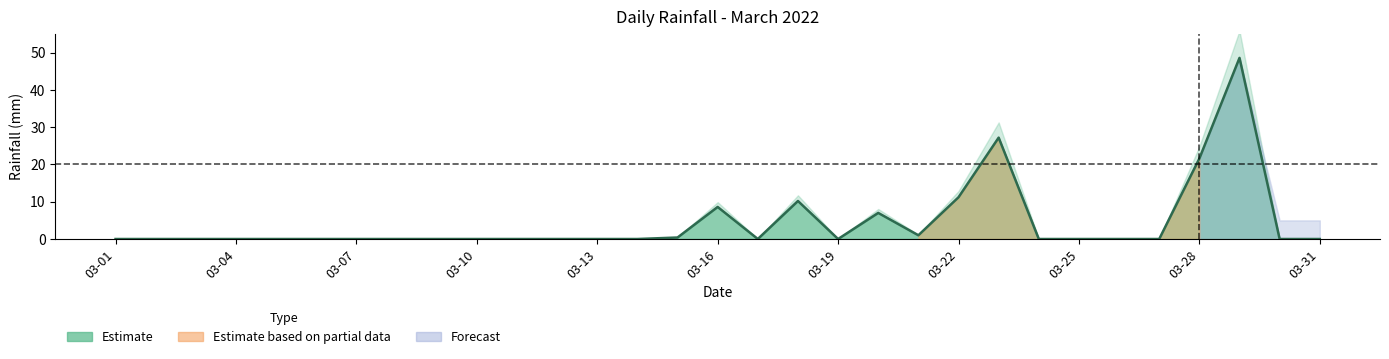

Where is the first local maximum?

03-16